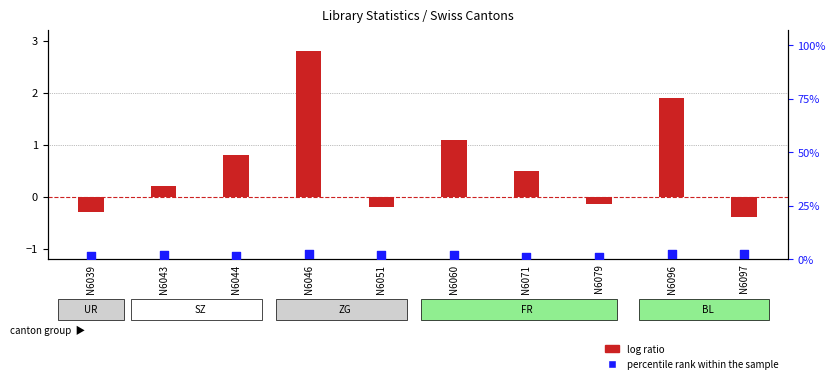

What are all the series names shown in the legend?

log ratio, percentile rank within the sample